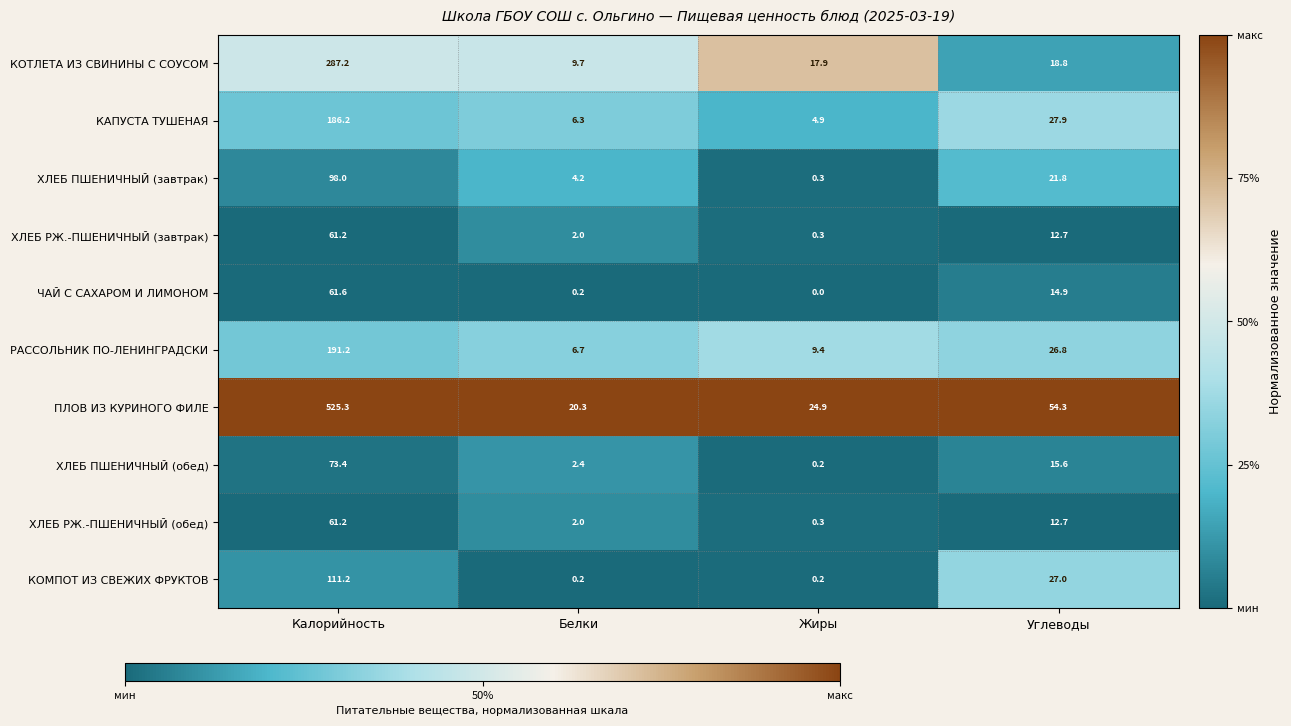

At which label does ХЛЕБ РЖ.-ПШЕНИЧНЫЙ (завтрак) reach its minimum?

Жиры